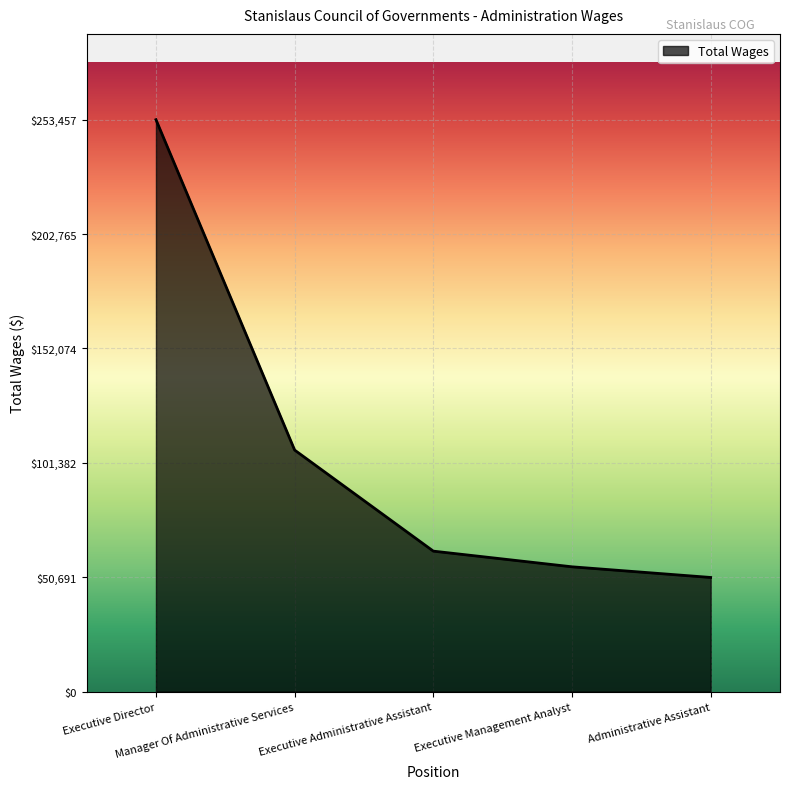

How many values are below 62239?

2